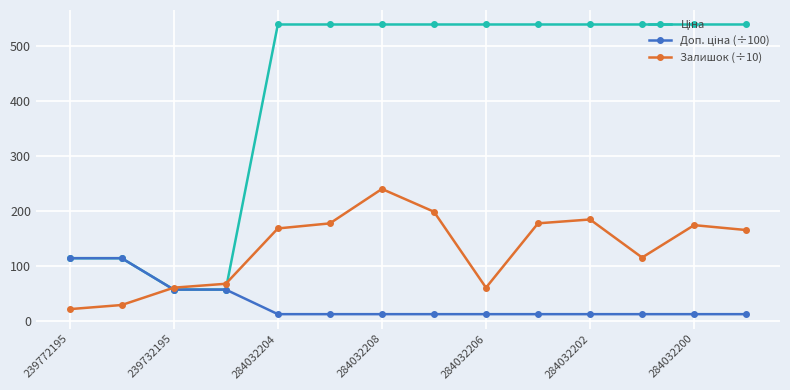

What is the lowest value of the Залишок (÷10) series?

21.5